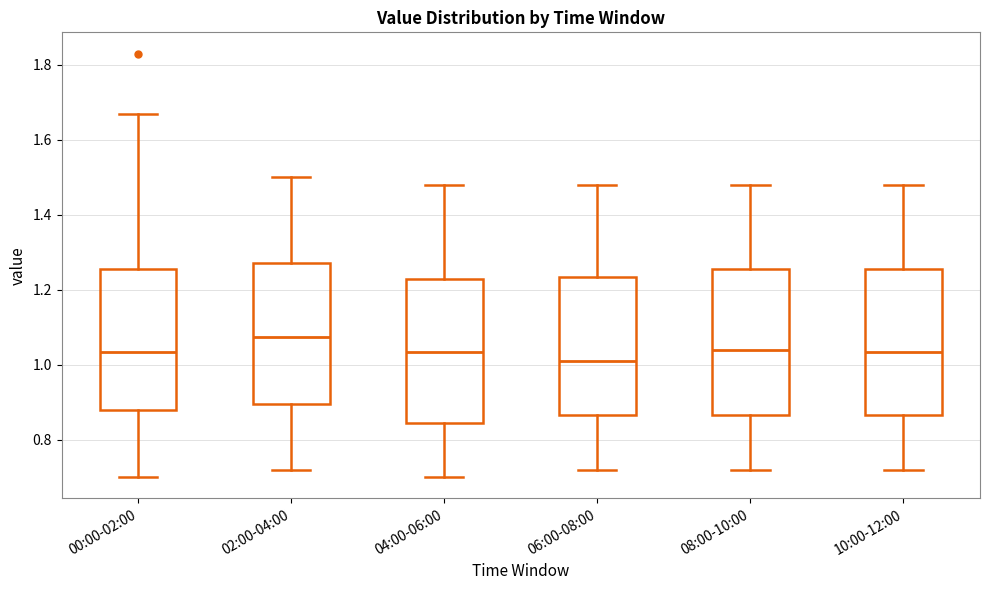

Reading left to right, transcribe this box plot: for each box, give where its median line is, the range the box spans, and where its two whiskers end, as read against the y-axis. The values are not printed on the chart, so give them approximately, as read against the axis.

00:00-02:00: median 1.04, box 0.88 to 1.26, whiskers 0.70 to 1.68
02:00-04:00: median 1.08, box 0.90 to 1.28, whiskers 0.72 to 1.50
04:00-06:00: median 1.04, box 0.84 to 1.22, whiskers 0.70 to 1.48
06:00-08:00: median 1.02, box 0.86 to 1.24, whiskers 0.72 to 1.48
08:00-10:00: median 1.04, box 0.86 to 1.26, whiskers 0.72 to 1.48
10:00-12:00: median 1.04, box 0.86 to 1.26, whiskers 0.72 to 1.48